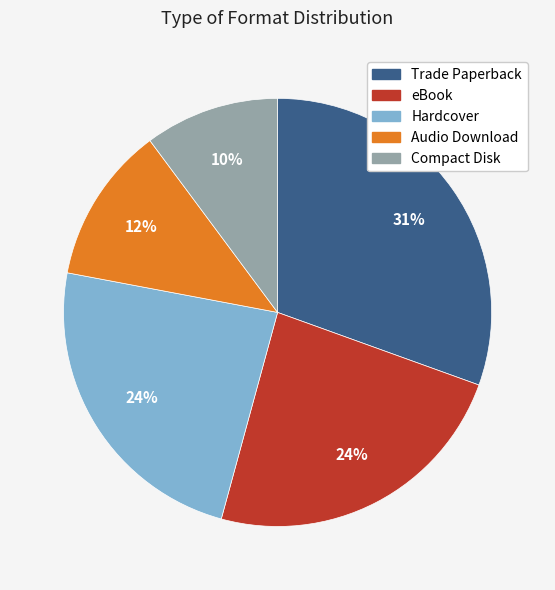

True or false: eBook accounts for 17% of the total.

False